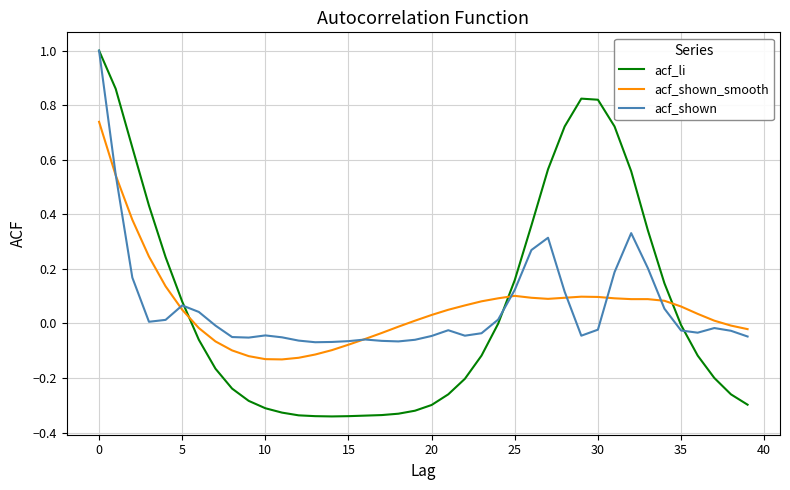

Which series has the widest spread of values?

acf_li